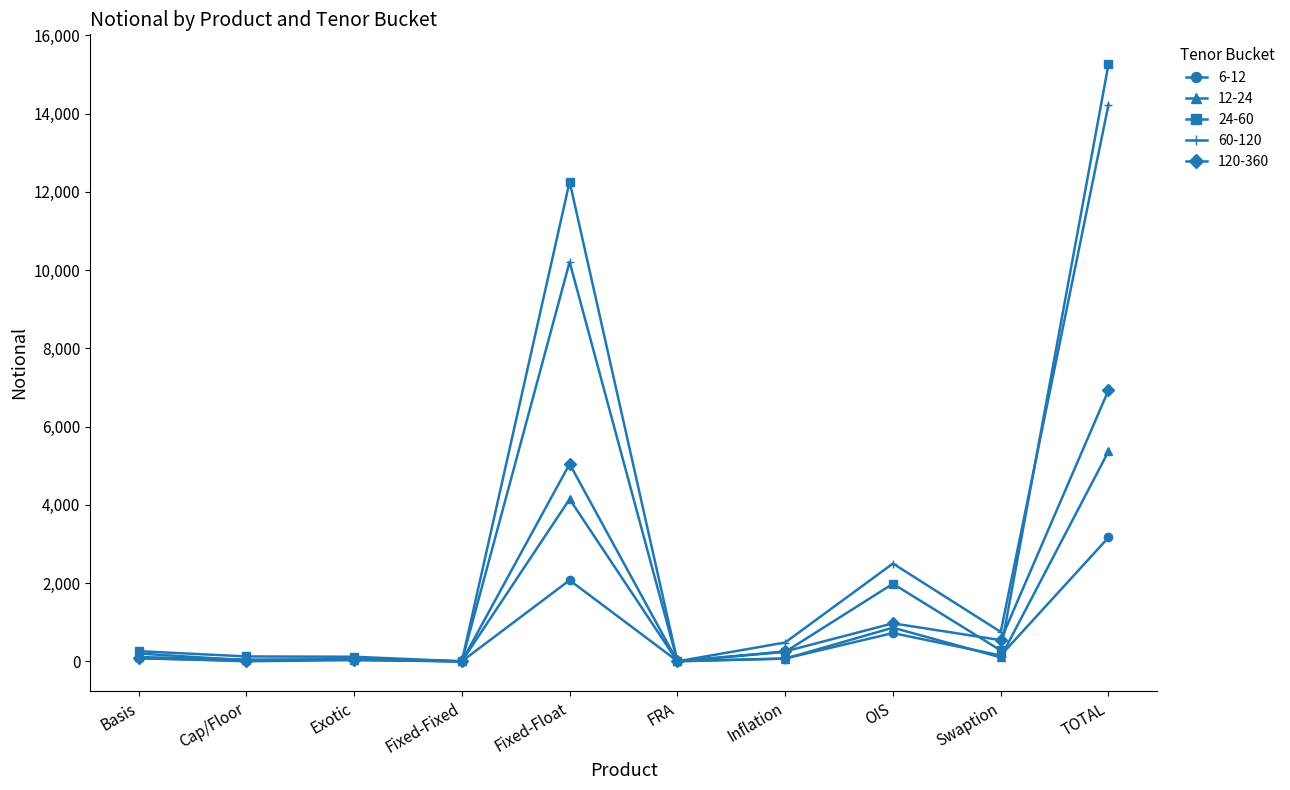

At which category is the sum across all series the highest?

TOTAL